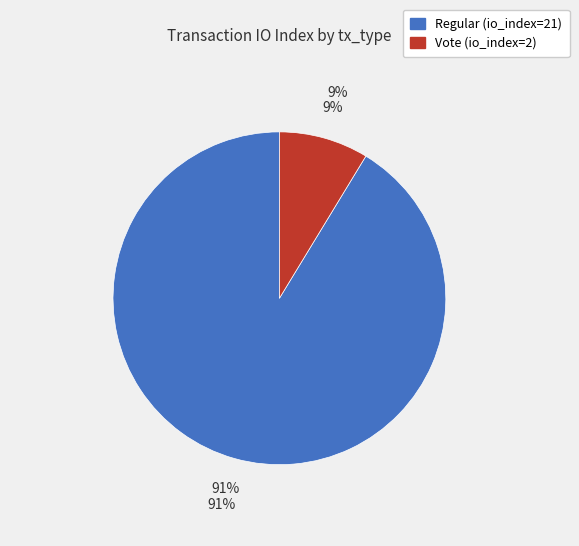

To the nearest percent, what is the difference between the largest and smallest slice percentages?

83%